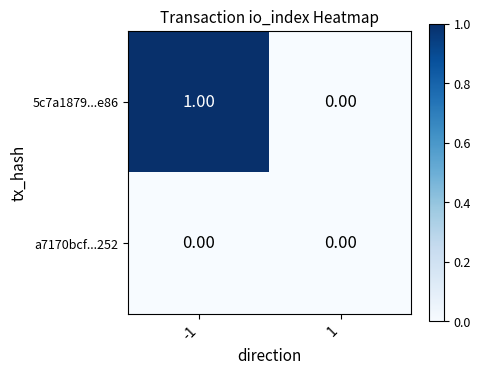

How many categories are shown in the chart?

2